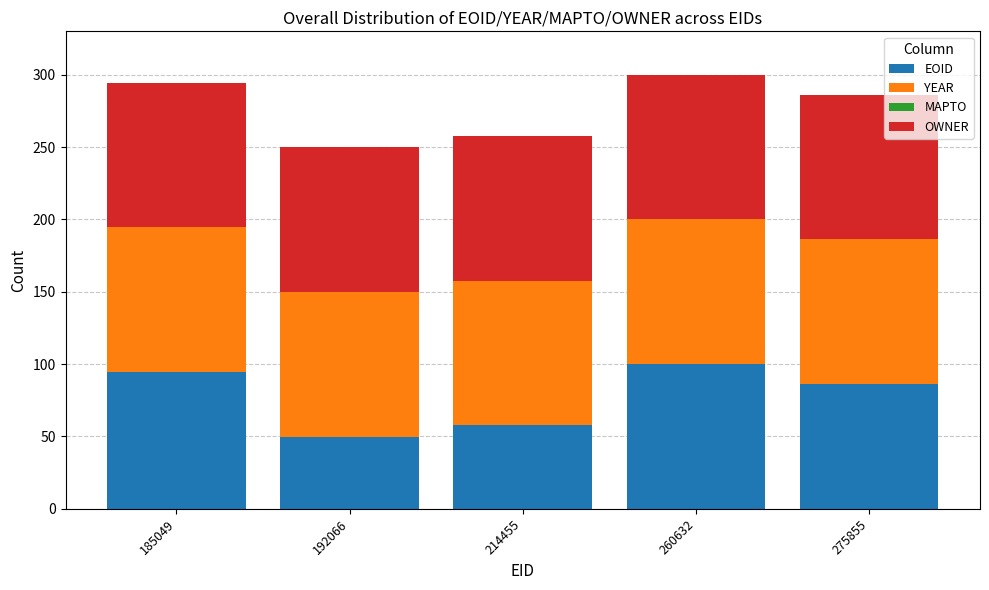

Does the chart contain any negative values?

No